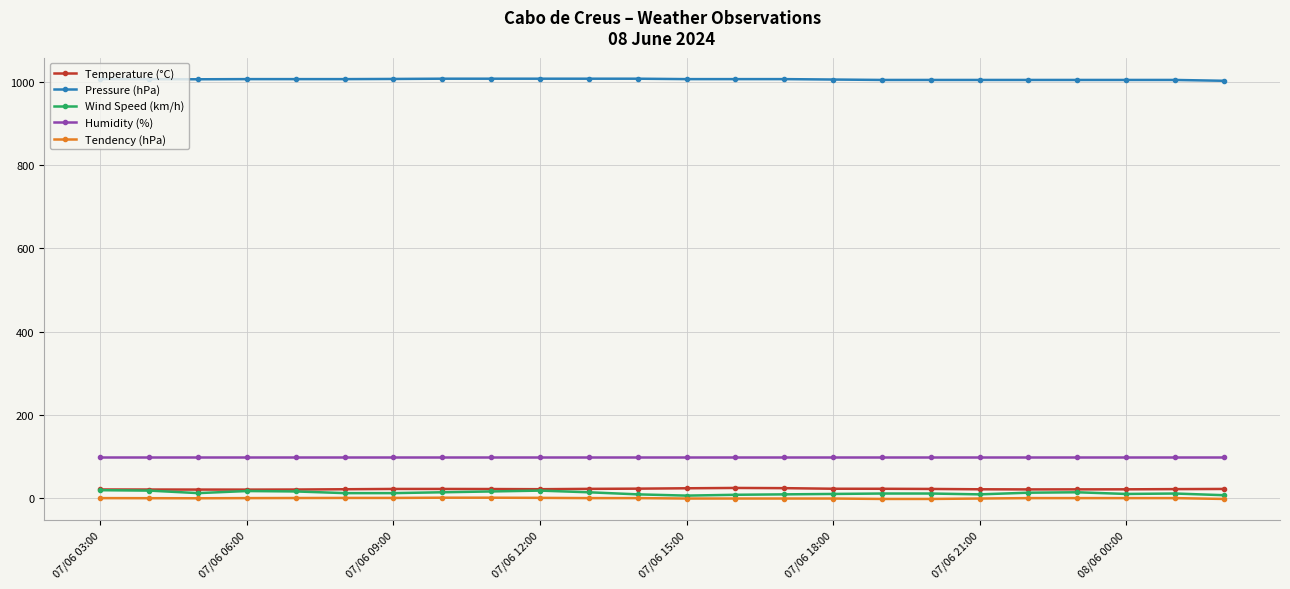

Which series has the widest spread of values?

Wind Speed (km/h)